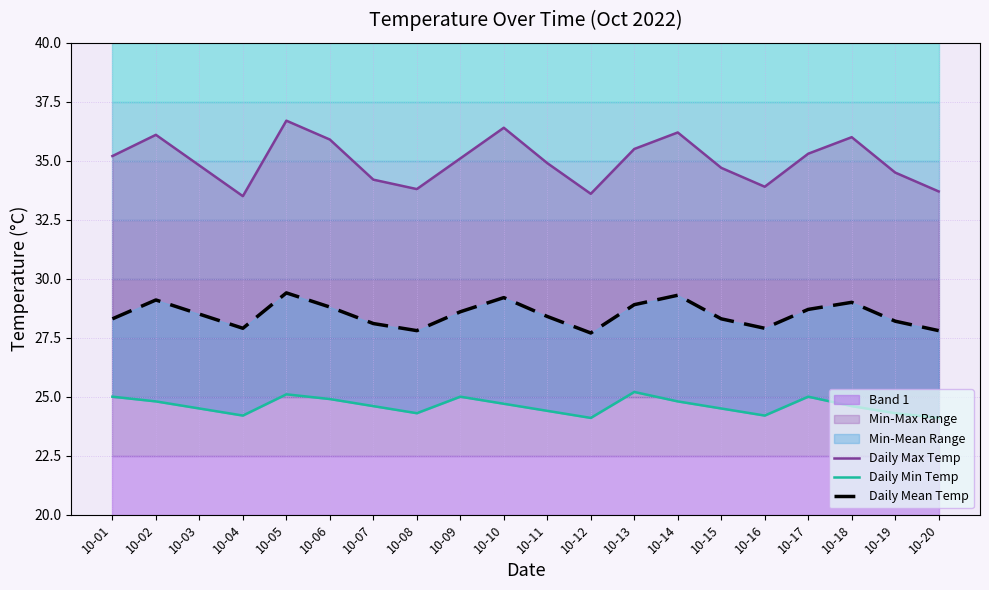

What is the difference between the Daily Mean Temp values at 10-12 and 10-17?

1.0